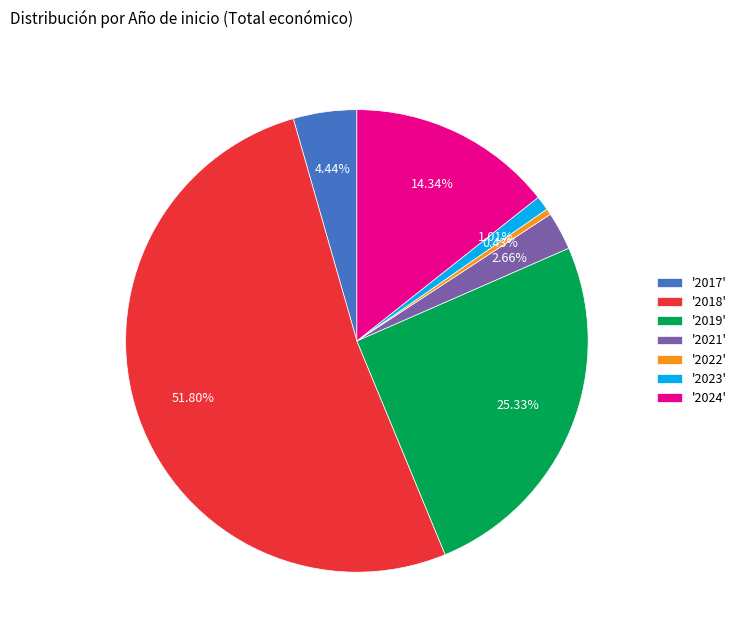

Combined, do '2023' and '2019' account for over 50%?

No